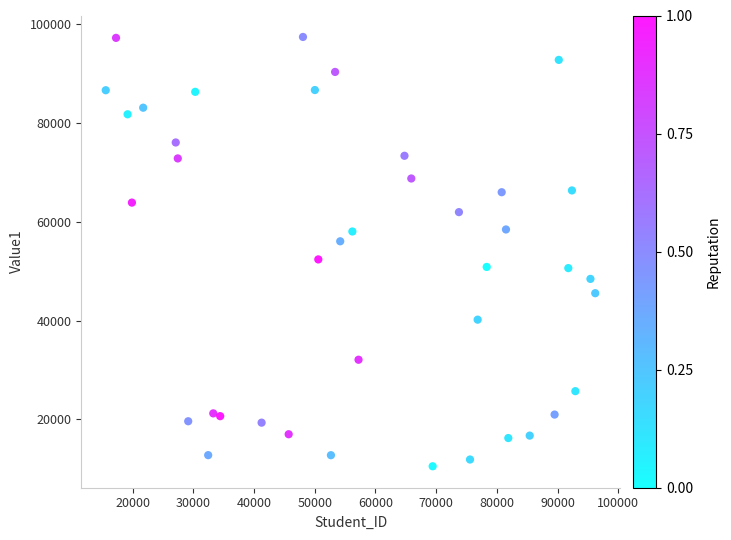

What is the range of X values (max minus min)?

80634